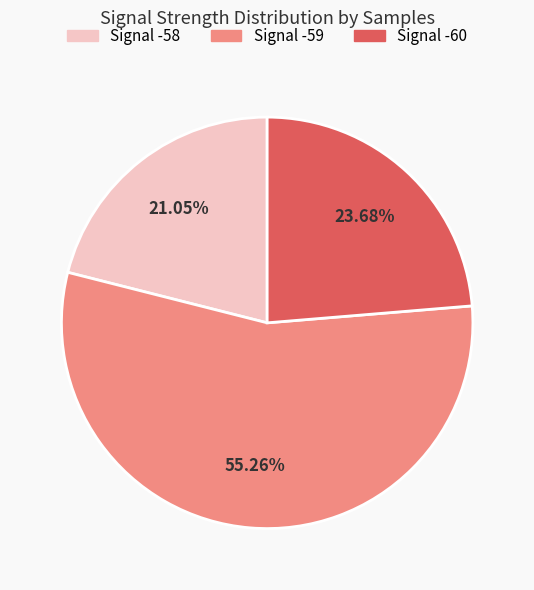

Is there any slice that represents more than half of the pie?

Yes